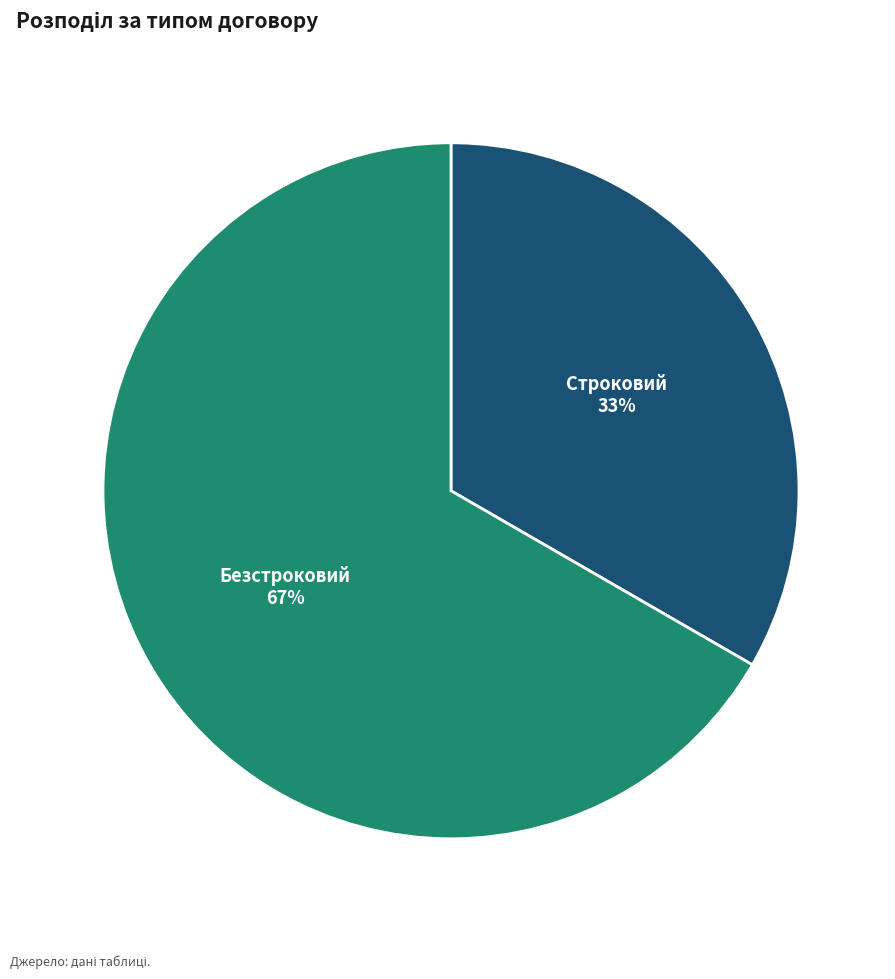

How many segments does this pie chart have?

2